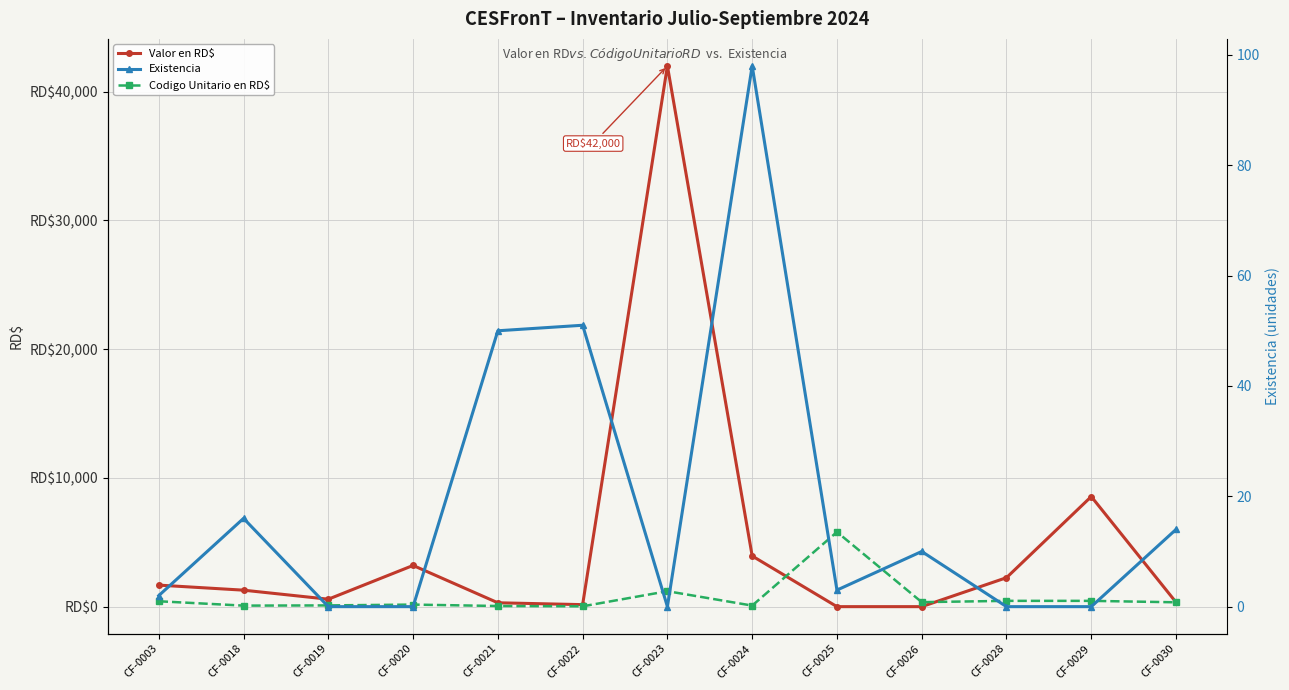

Which series has the largest total across all categories?

Valor en RD$